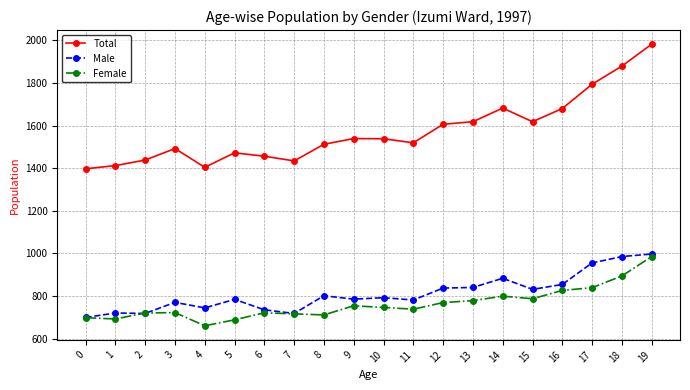

What is the value of the Total point at the 9th from the left?

1512